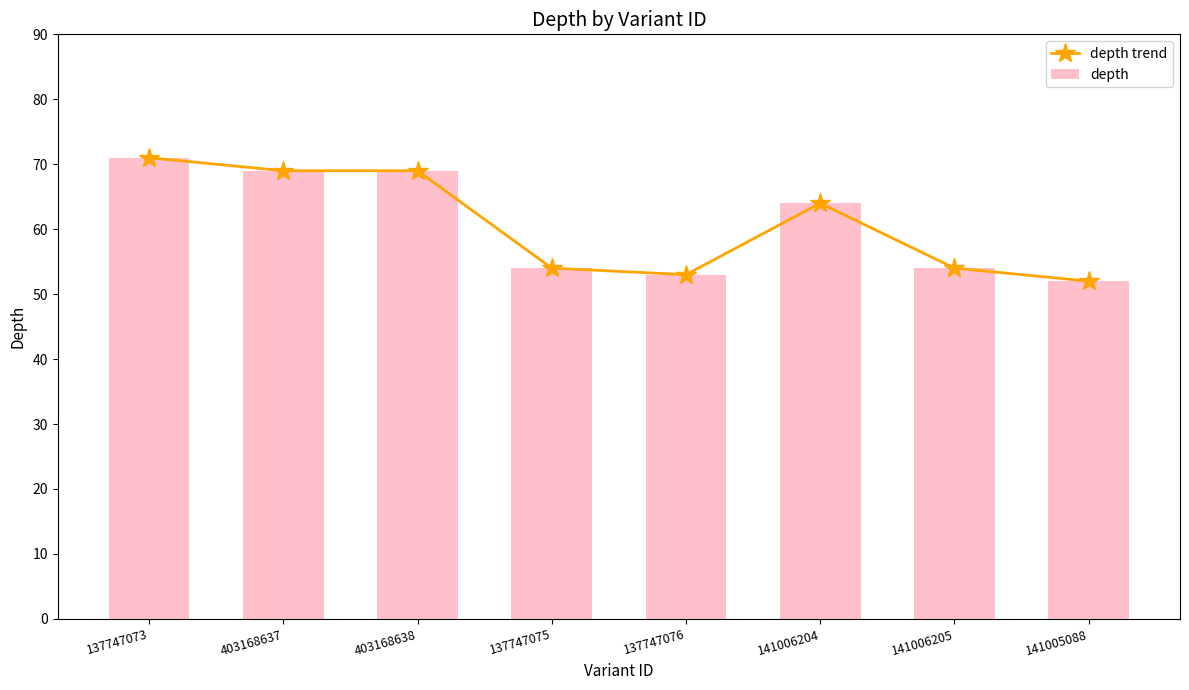

True or false: depth trend has a value of 53 at 137747076.

True